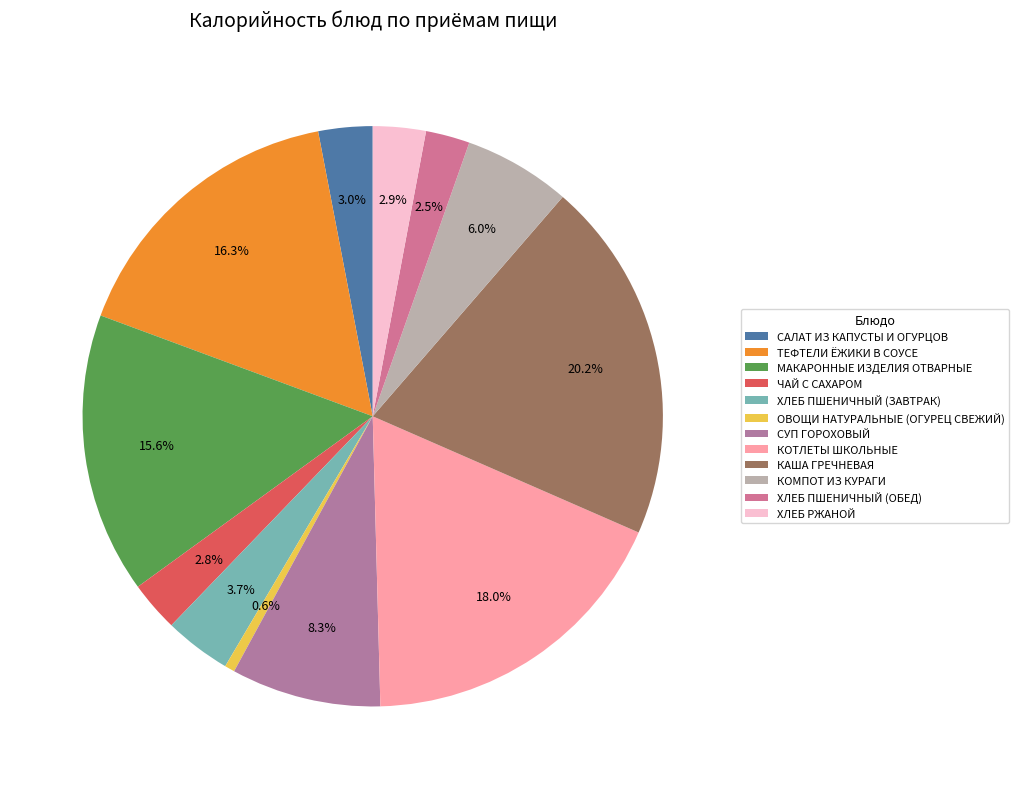

Does МАКАРОННЫЕ ИЗДЕЛИЯ ОТВАРНЫЕ represent more than half of the total?

No